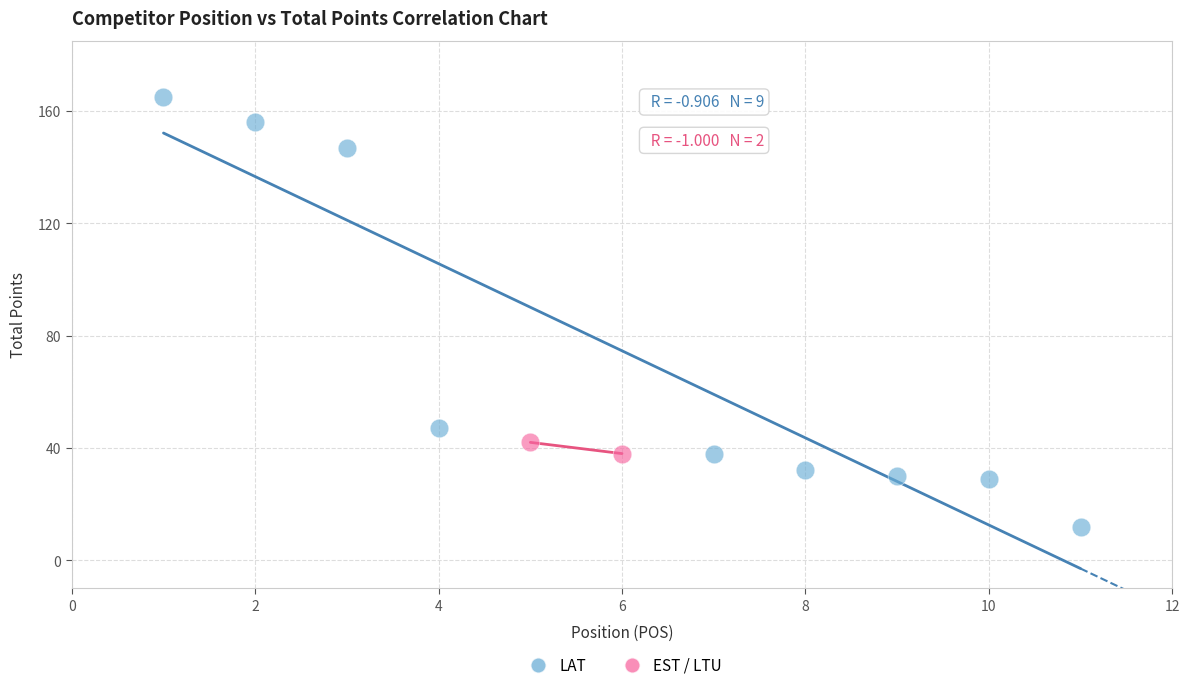

Which series has the largest Y range (max minus min)?

LAT